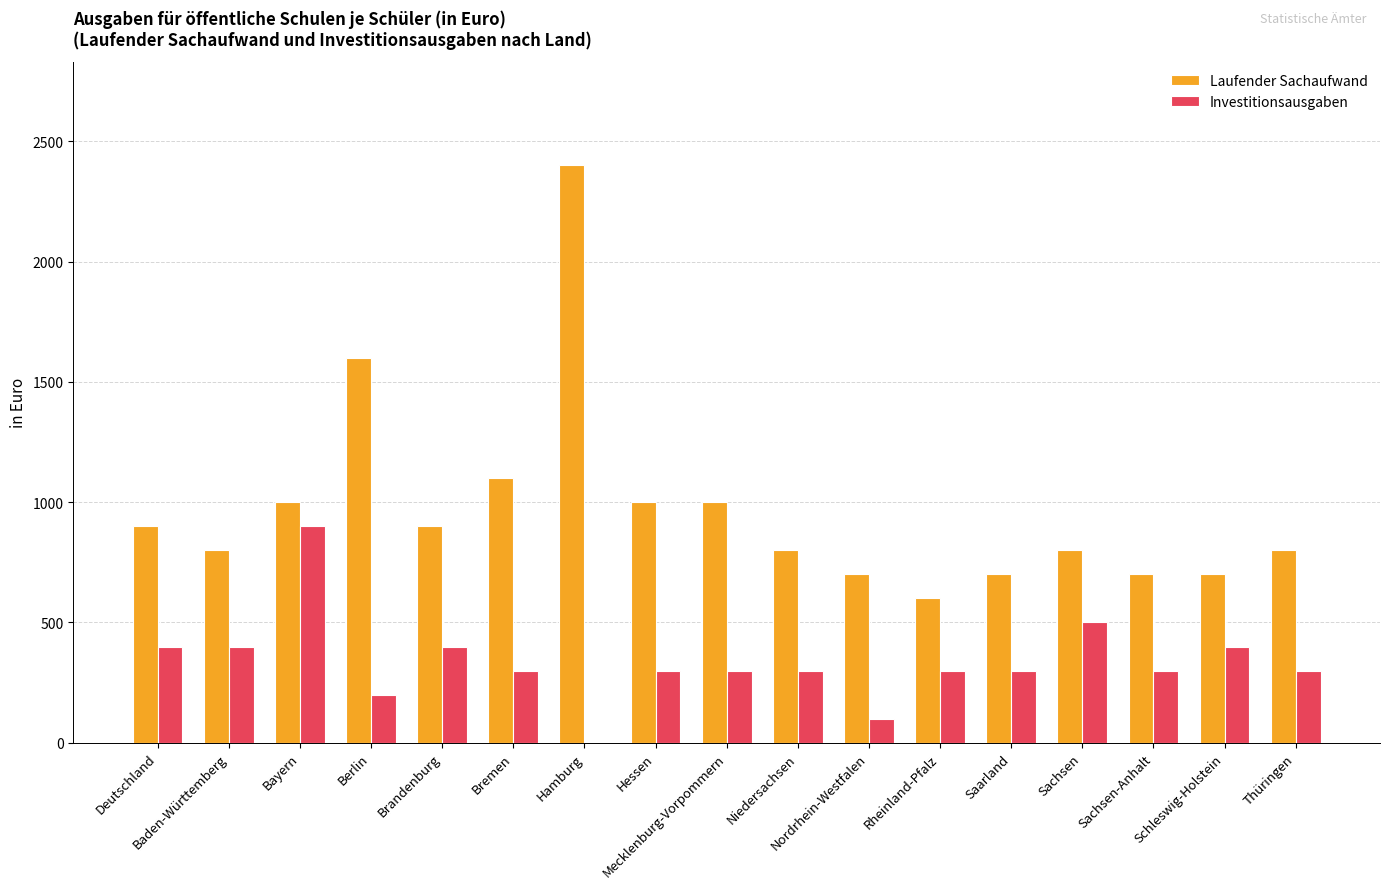

What is the greatest value displayed?

2400